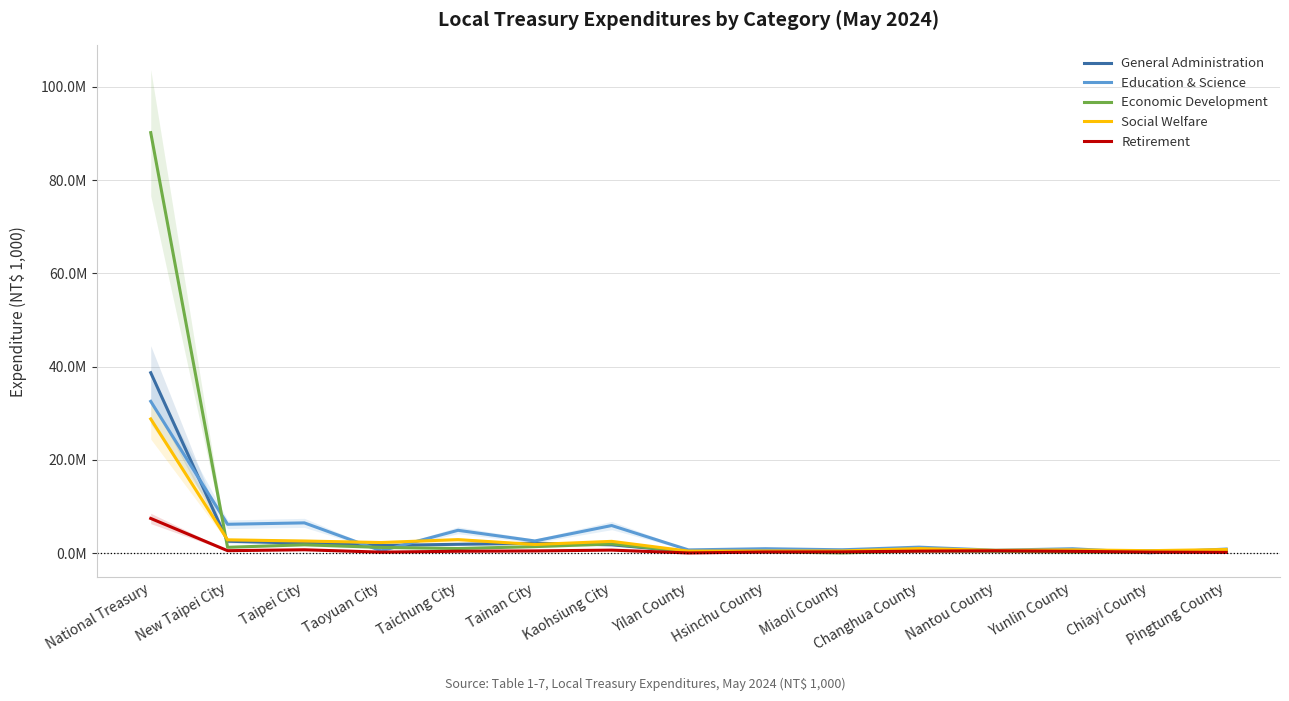

Is it true that Education & Science equals 319747 at Pingtung County?

False